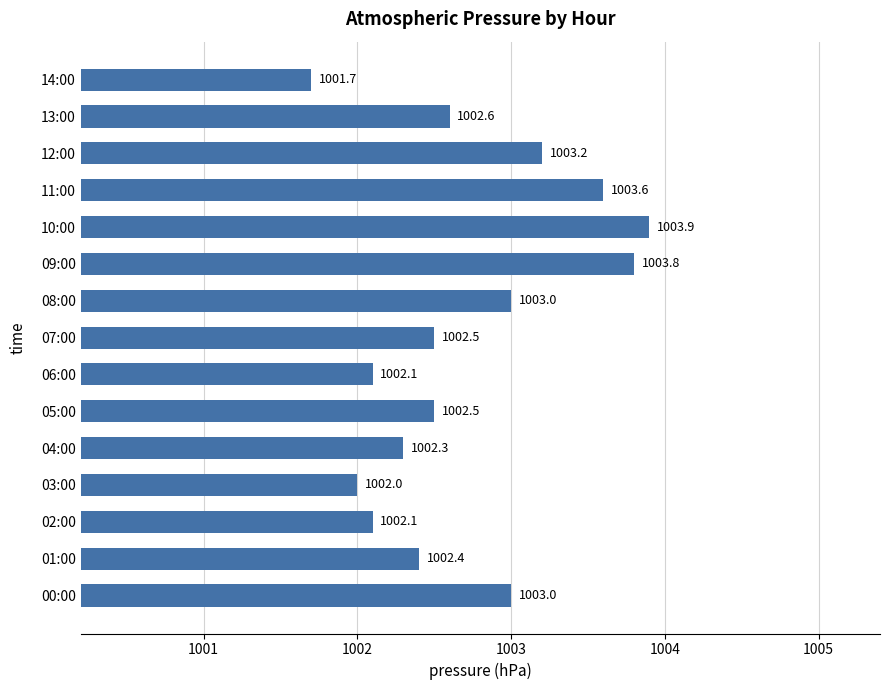

What is the maximum value shown in the chart?

1003.9